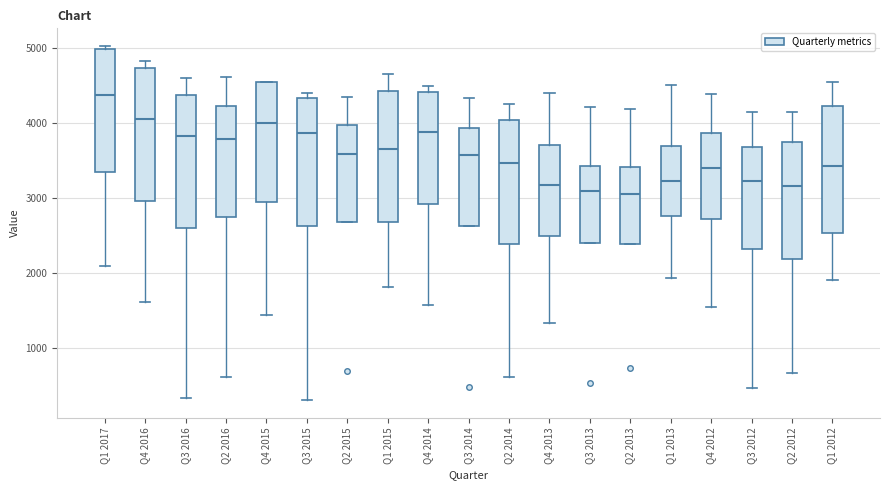

Where is the lower edge of the box for Q2 2014 on the y-axis? The values are not printed on the chart, so give them approximately, as read against the axis.

2400